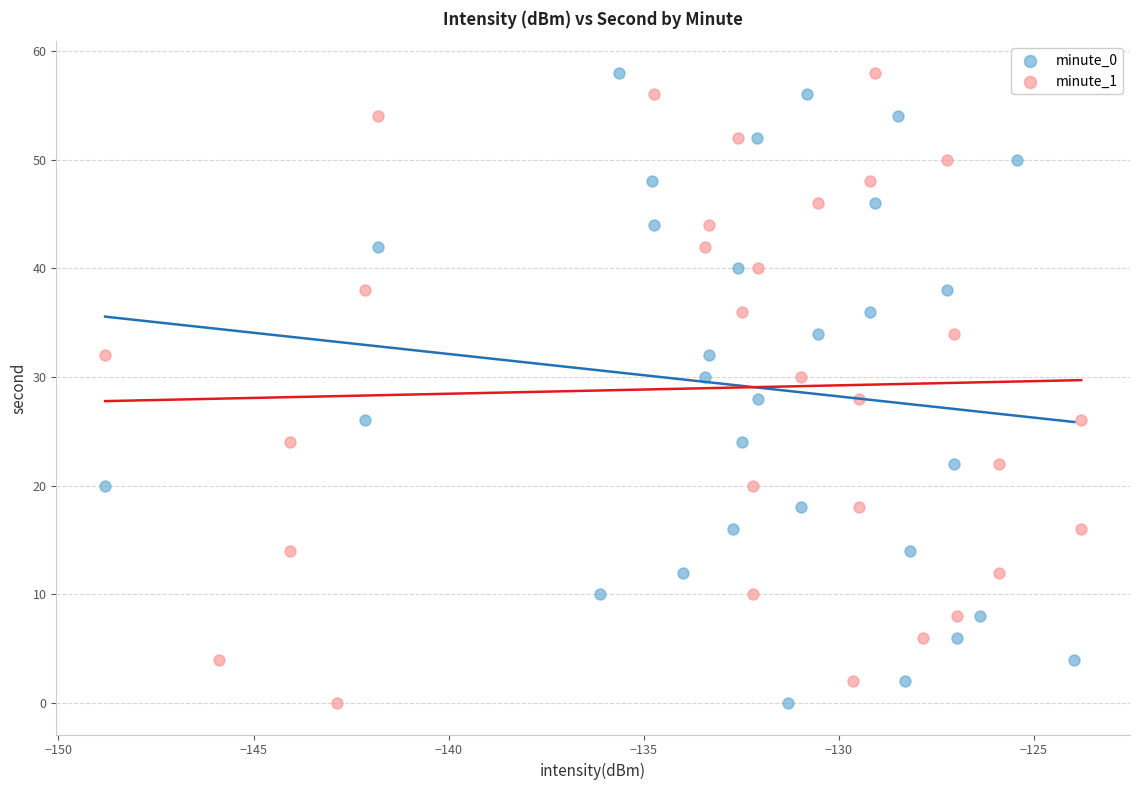

What are all the series names shown in the legend?

minute_0, minute_1